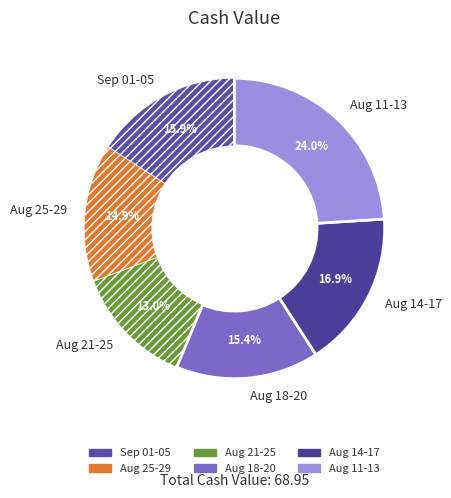

To the nearest percent, what is the average slice percentage?

17%